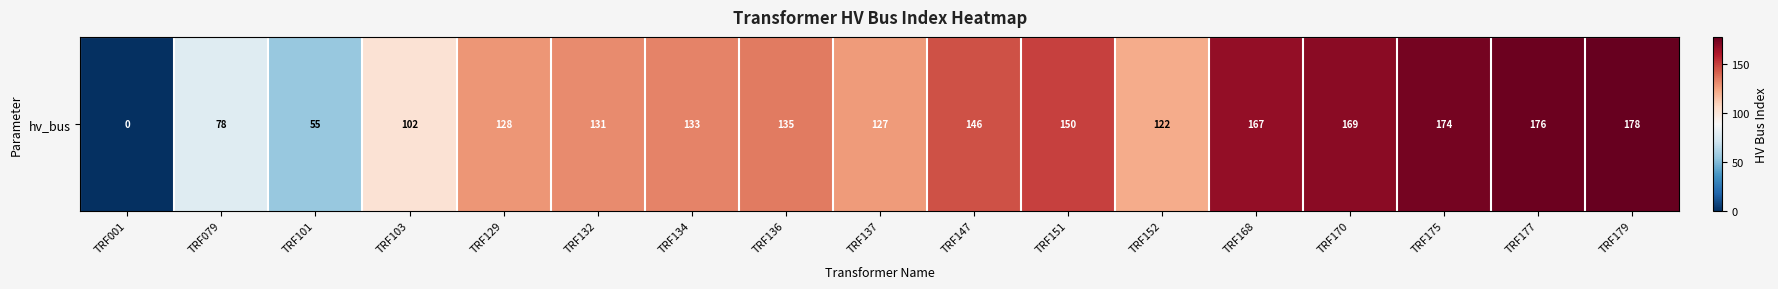

Reading right to left, transcribe all the data shown in this chart.

178	176	174	169	167	122	150	146	127	135	133	131	128	102	55	78	0